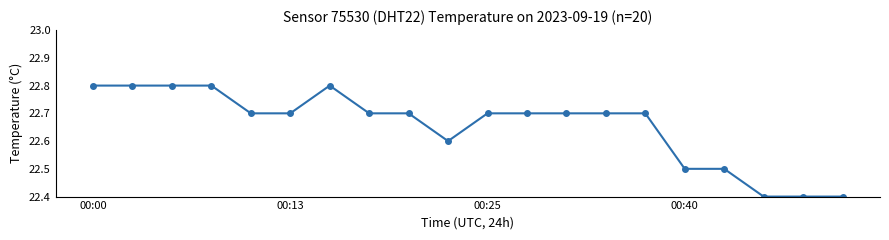

True or false: there are more than 0 points higher than both neighbors.

True